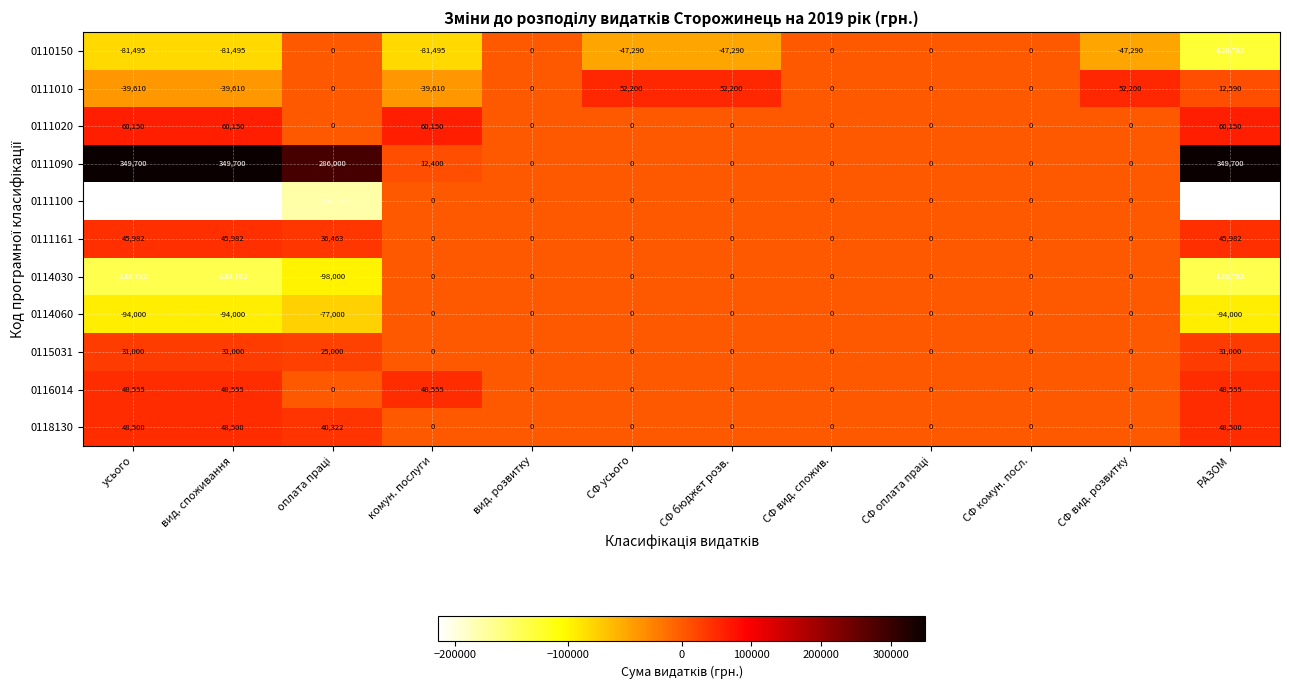

Which series has the largest total across all categories?

0111090